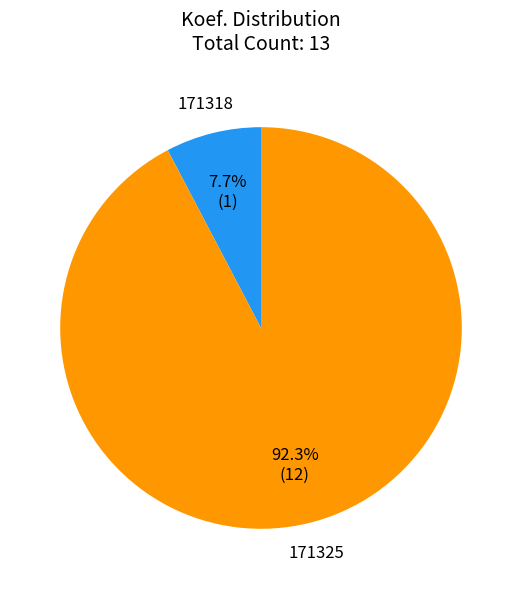

Which category accounts for the majority?

171325